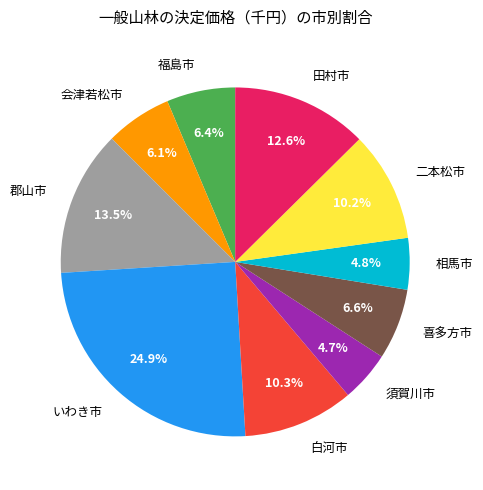

Is it true that 田村市 is 24% of the pie?

False